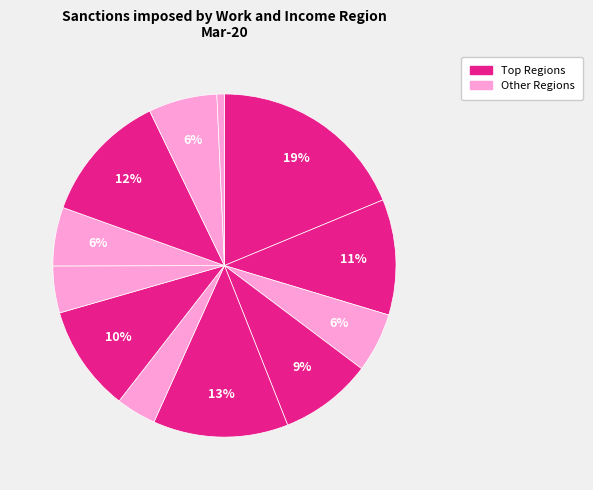

Count the number of slices in the pie.

12